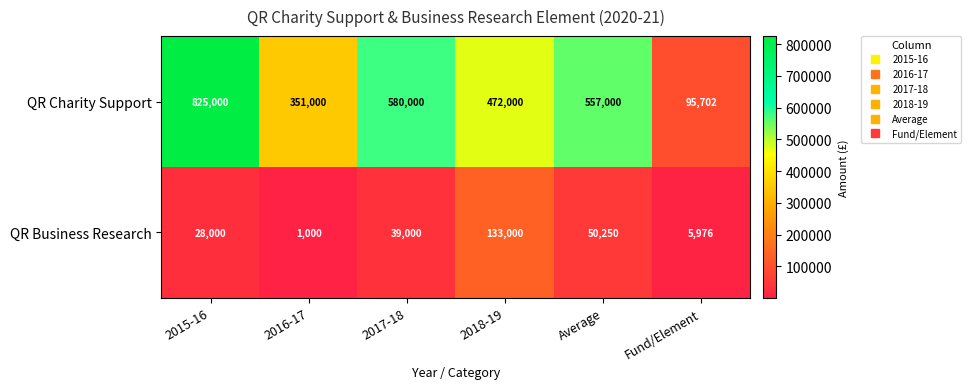

How many data points does each series have?

6